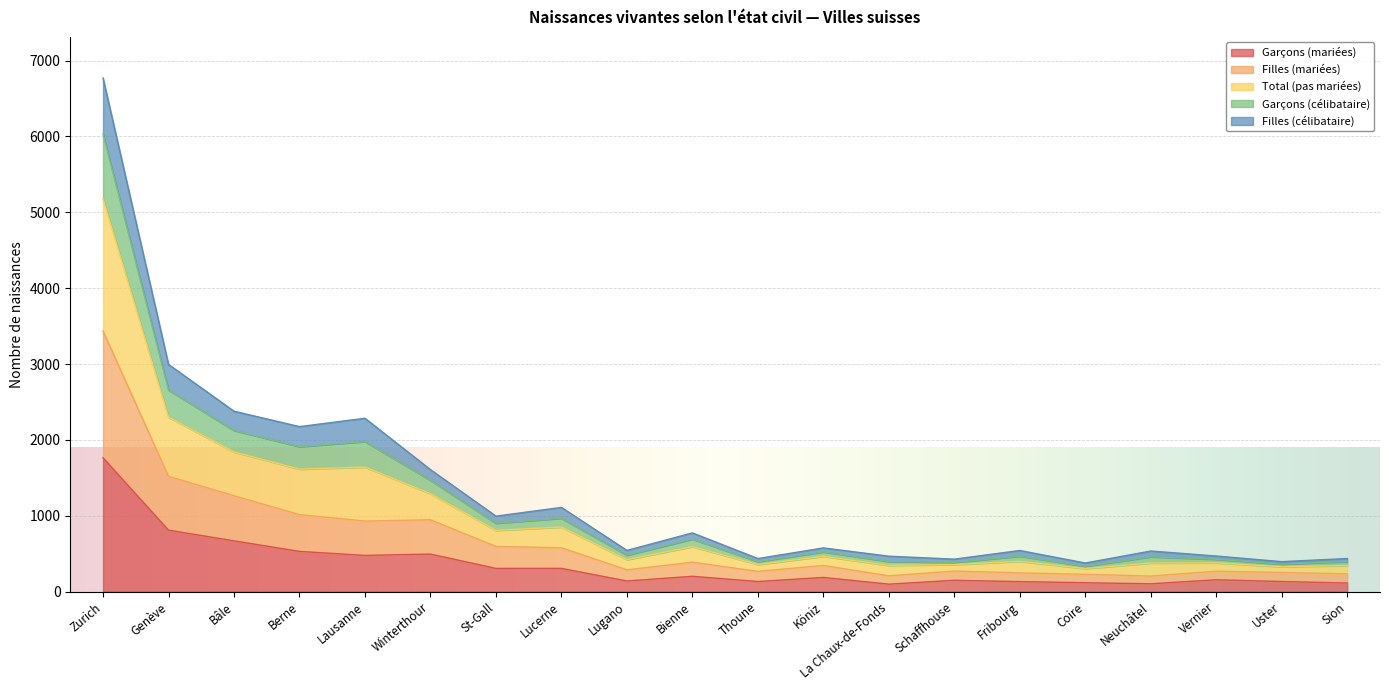

What are all the series names shown in the legend?

Garçons (mariées), Filles (mariées), Total (pas mariées), Garçons (célibataire), Filles (célibataire)